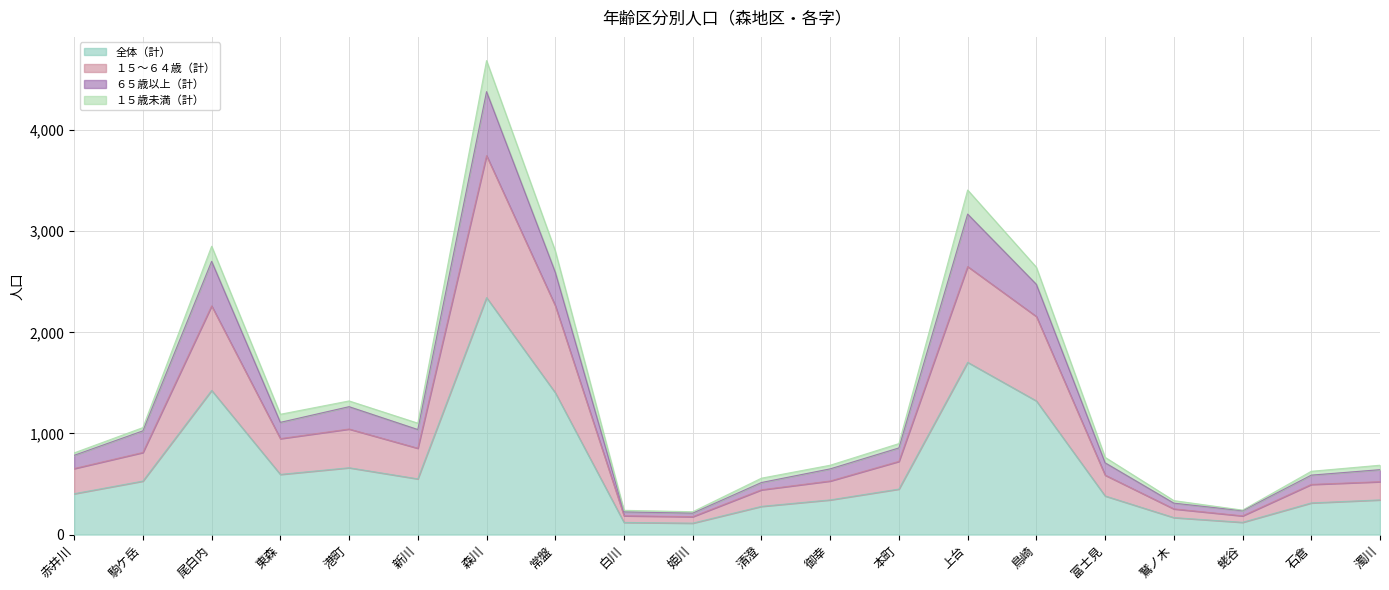

Is it true that １５歳未満（計） equals 836 at 石倉?

False